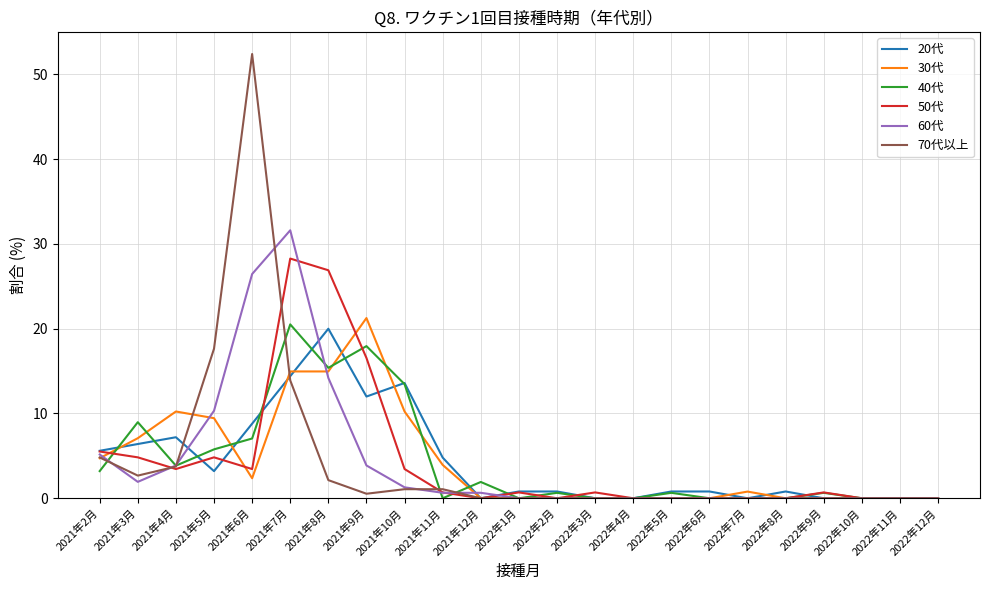

At which category is the sum across all series the highest?

2021年7月